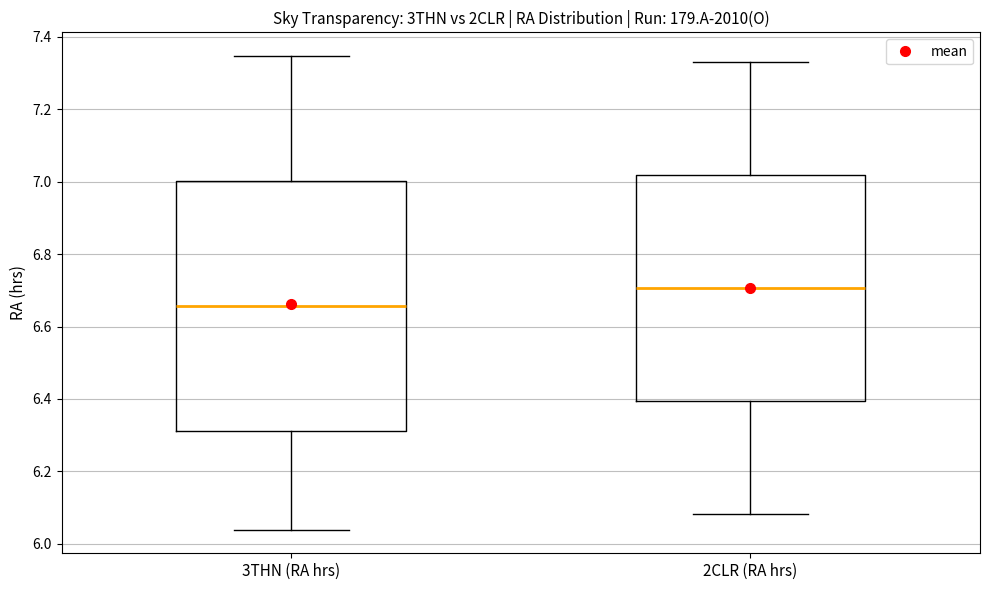

Reading left to right, transcribe this box plot: for each box, give where its median line is, the range the box spans, and where its two whiskers end, as read against the y-axis. The values are not printed on the chart, so give them approximately, as read against the axis.

3THN (RA hrs): median 6.66, box 6.32 to 7.00, whiskers 6.04 to 7.34
2CLR (RA hrs): median 6.70, box 6.40 to 7.02, whiskers 6.08 to 7.34